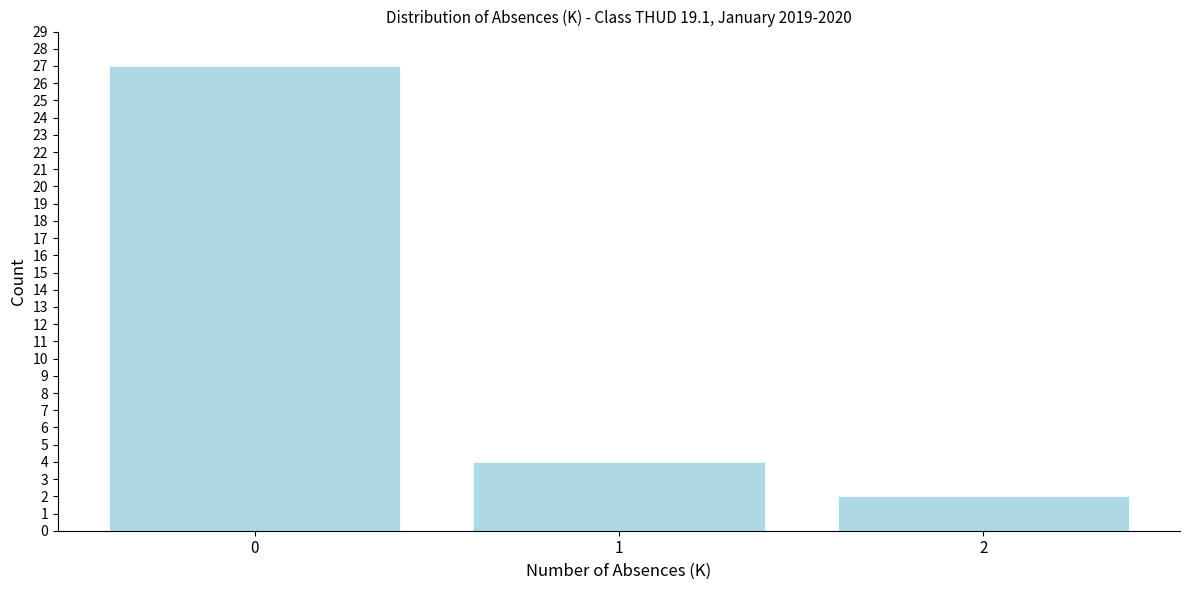

Reading left to right, list all the values displayed in this chart.

27	4	2